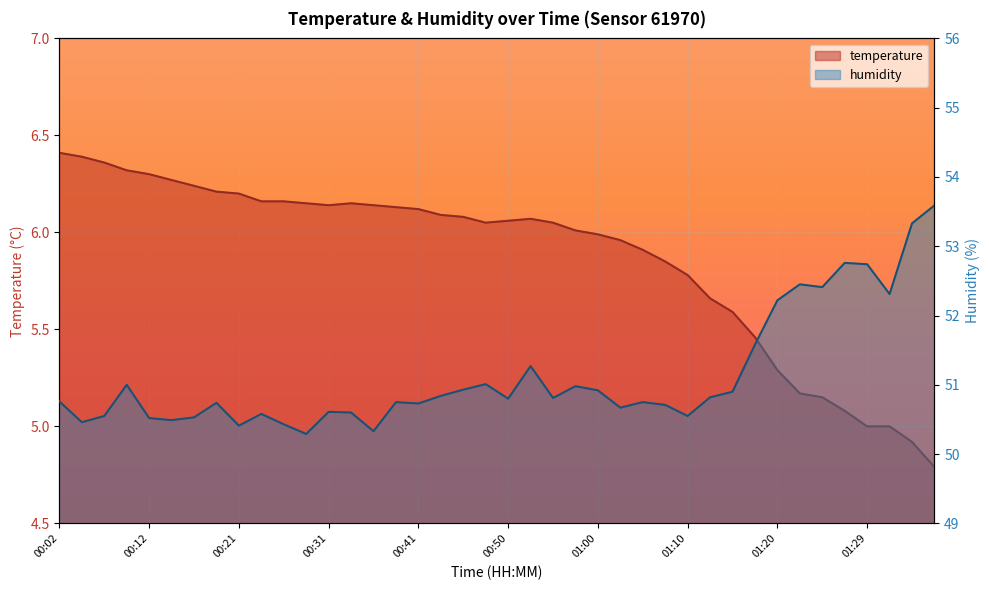

What is the difference between the temperature values at 01:08 and 00:53?

0.2